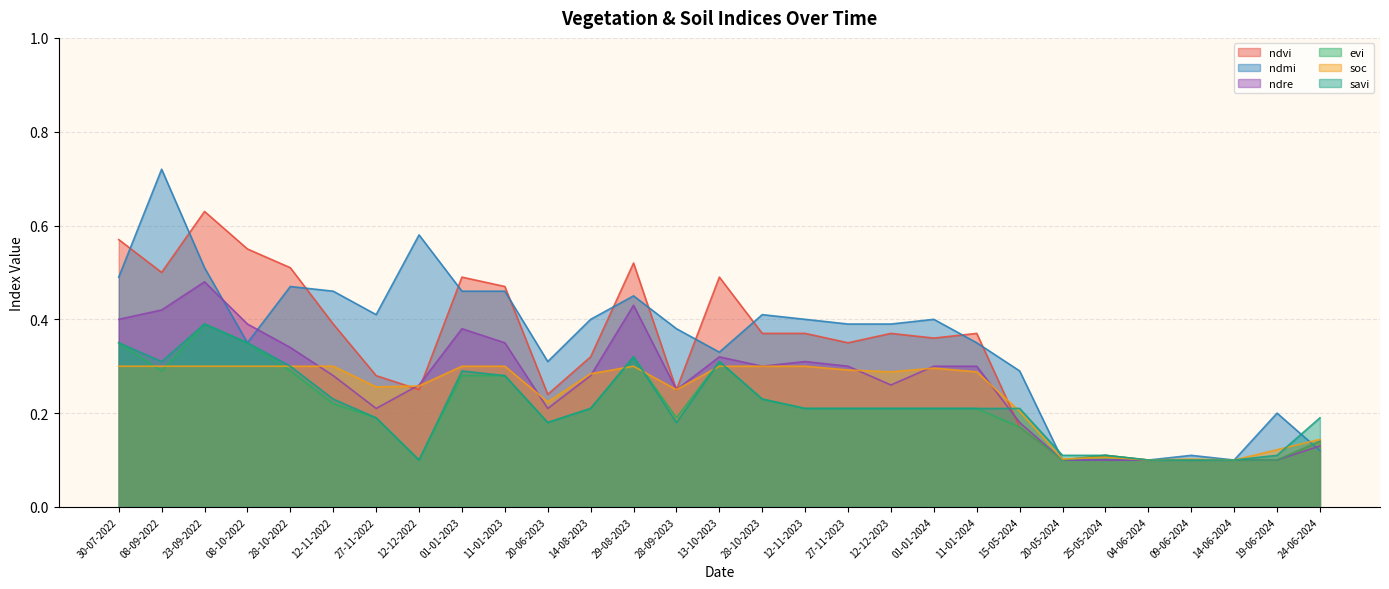

Reading left to right, list all the values displayed in this chart.

ndvi: 30-07-2022=0.6	08-09-2022=0.5	23-09-2022=0.6	08-10-2022=0.6	28-10-2022=0.5	12-11-2022=0.4	27-11-2022=0.3	12-12-2022=0.2	01-01-2023=0.5	11-01-2023=0.5	20-06-2023=0.2	14-08-2023=0.3	29-08-2023=0.5	28-09-2023=0.2	13-10-2023=0.5	28-10-2023=0.4	12-11-2023=0.4	27-11-2023=0.3	12-12-2023=0.4	01-01-2024=0.4	11-01-2024=0.4	15-05-2024=0.2	20-05-2024=0.1	25-05-2024=0.1	04-06-2024=0.1	09-06-2024=0.1	14-06-2024=0.1	19-06-2024=0.1	24-06-2024=0.1
ndmi: 30-07-2022=0.5	08-09-2022=0.7	23-09-2022=0.5	08-10-2022=0.3	28-10-2022=0.5	12-11-2022=0.5	27-11-2022=0.4	12-12-2022=0.6	01-01-2023=0.5	11-01-2023=0.5	20-06-2023=0.3	14-08-2023=0.4	29-08-2023=0.5	28-09-2023=0.4	13-10-2023=0.3	28-10-2023=0.4	12-11-2023=0.4	27-11-2023=0.4	12-12-2023=0.4	01-01-2024=0.4	11-01-2024=0.3	15-05-2024=0.3	20-05-2024=0.1	25-05-2024=0.1	04-06-2024=0.1	09-06-2024=0.1	14-06-2024=0.1	19-06-2024=0.2	24-06-2024=0.1
ndre: 30-07-2022=0.4	08-09-2022=0.4	23-09-2022=0.5	08-10-2022=0.4	28-10-2022=0.3	12-11-2022=0.3	27-11-2022=0.2	12-12-2022=0.3	01-01-2023=0.4	11-01-2023=0.3	20-06-2023=0.2	14-08-2023=0.3	29-08-2023=0.4	28-09-2023=0.2	13-10-2023=0.3	28-10-2023=0.3	12-11-2023=0.3	27-11-2023=0.3	12-12-2023=0.3	01-01-2024=0.3	11-01-2024=0.3	15-05-2024=0.2	20-05-2024=0.1	25-05-2024=0.1	04-06-2024=0.1	09-06-2024=0.1	14-06-2024=0.1	19-06-2024=0.1	24-06-2024=0.1
evi: 30-07-2022=0.3	08-09-2022=0.3	23-09-2022=0.4	08-10-2022=0.3	28-10-2022=0.3	12-11-2022=0.2	27-11-2022=0.2	12-12-2022=0.1	01-01-2023=0.3	11-01-2023=0.3	20-06-2023=0.2	14-08-2023=0.2	29-08-2023=0.3	28-09-2023=0.2	13-10-2023=0.3	28-10-2023=0.2	12-11-2023=0.2	27-11-2023=0.2	12-12-2023=0.2	01-01-2024=0.2	11-01-2024=0.2	15-05-2024=0.2	20-05-2024=0.1	25-05-2024=0.1	04-06-2024=0.1	09-06-2024=0.1	14-06-2024=0.1	19-06-2024=0.1	24-06-2024=0.1
soc: 30-07-2022=0.3	08-09-2022=0.3	23-09-2022=0.3	08-10-2022=0.3	28-10-2022=0.3	12-11-2022=0.3	27-11-2022=0.3	12-12-2022=0.3	01-01-2023=0.3	11-01-2023=0.3	20-06-2023=0.2	14-08-2023=0.3	29-08-2023=0.3	28-09-2023=0.2	13-10-2023=0.3	28-10-2023=0.3	12-11-2023=0.3	27-11-2023=0.3	12-12-2023=0.3	01-01-2024=0.3	11-01-2024=0.3	15-05-2024=0.2	20-05-2024=0.1	25-05-2024=0.1	04-06-2024=0.1	09-06-2024=0.1	14-06-2024=0.1	19-06-2024=0.1	24-06-2024=0.1
savi: 30-07-2022=0.3	08-09-2022=0.3	23-09-2022=0.4	08-10-2022=0.3	28-10-2022=0.3	12-11-2022=0.2	27-11-2022=0.2	12-12-2022=0.1	01-01-2023=0.3	11-01-2023=0.3	20-06-2023=0.2	14-08-2023=0.2	29-08-2023=0.3	28-09-2023=0.2	13-10-2023=0.3	28-10-2023=0.2	12-11-2023=0.2	27-11-2023=0.2	12-12-2023=0.2	01-01-2024=0.2	11-01-2024=0.2	15-05-2024=0.2	20-05-2024=0.1	25-05-2024=0.1	04-06-2024=0.1	09-06-2024=0.1	14-06-2024=0.1	19-06-2024=0.1	24-06-2024=0.2